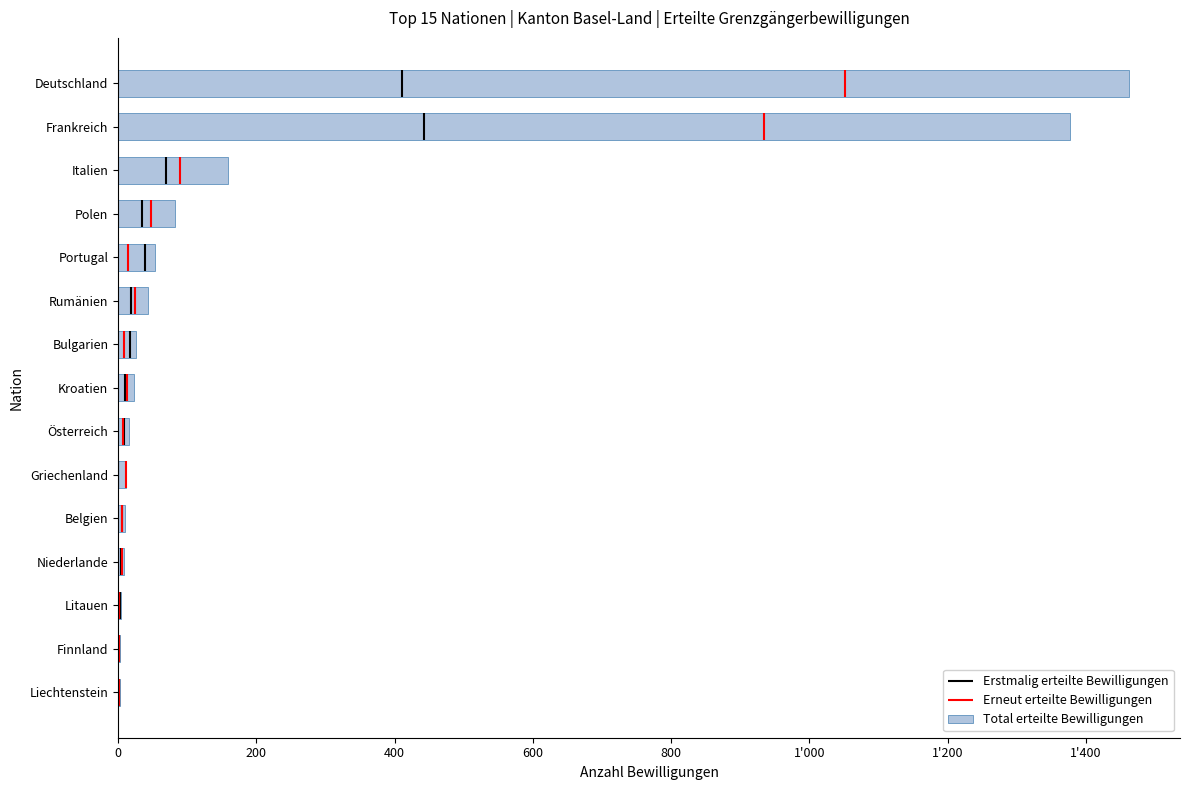

Does the chart contain any negative values?

No